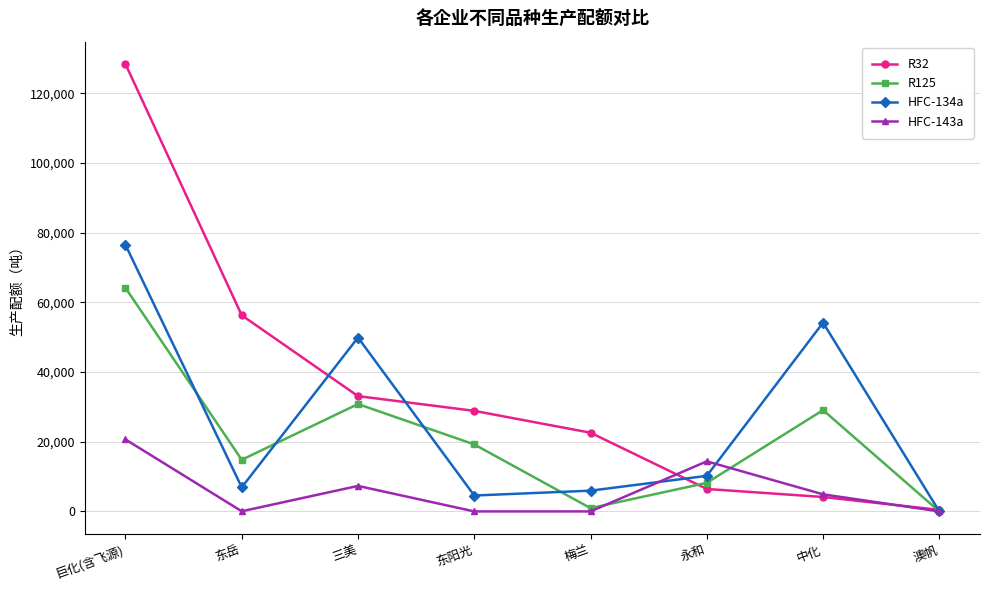

True or false: R125 has a value of 30825 at 三美.

True